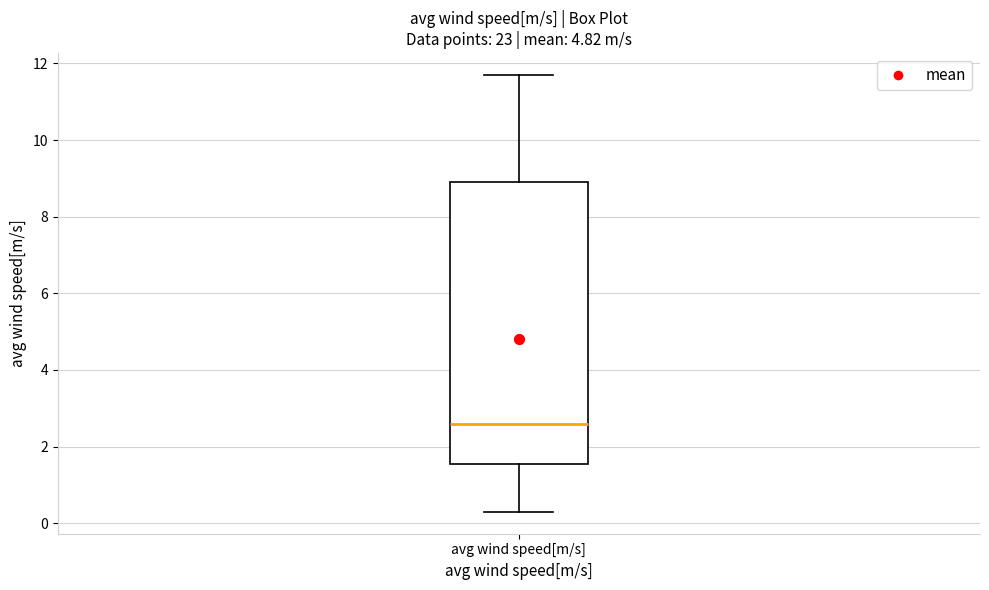

Where does the upper whisker of the box for avg wind speed[m/s] end on the y-axis? The values are not printed on the chart, so give them approximately, as read against the axis.

11.8